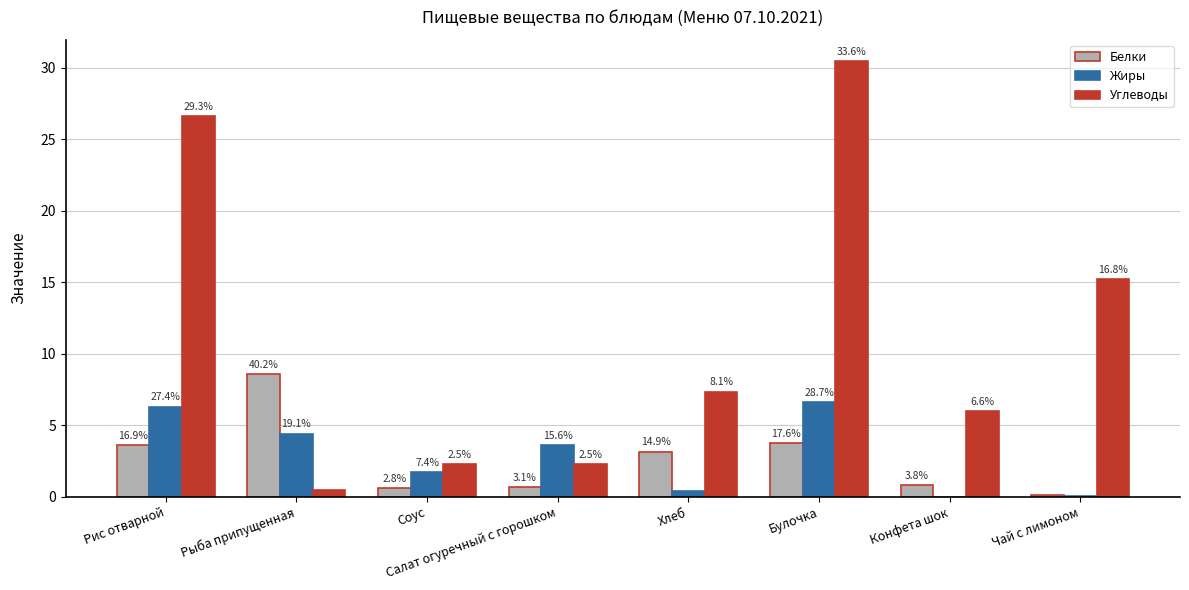

At how many categories does at least one series exceed 29?

1